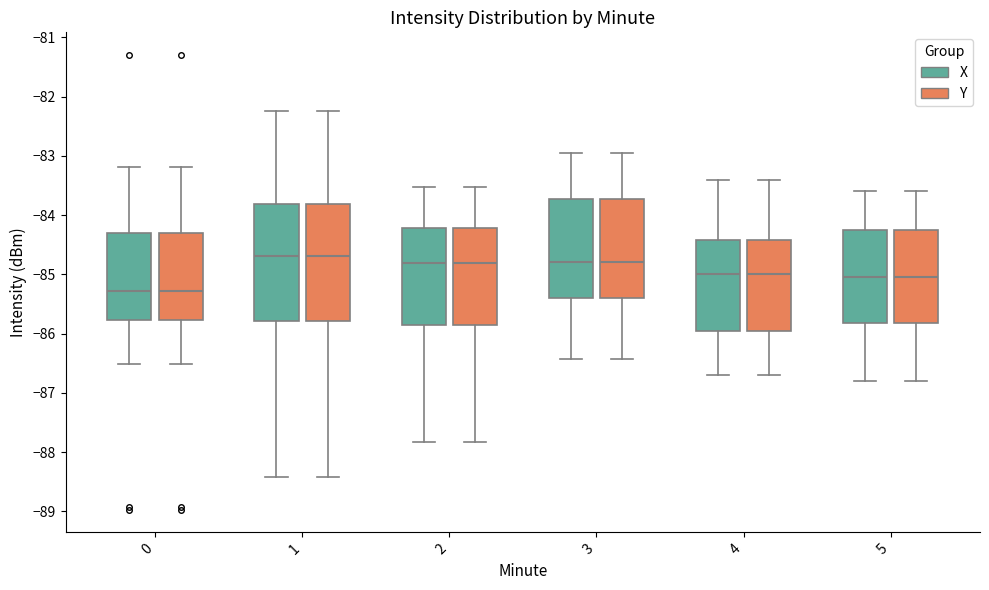

Reading left to right, read every box against the y-axis: the position of its median line, the range the box covers, and the ends of its whiskers. The values are not printed on the chart, so give them approximately, as read against the axis.

0 (X): median -85.3, box -85.8 to -84.3, whiskers -86.5 to -83.2
0 (Y): median -85.3, box -85.8 to -84.3, whiskers -86.5 to -83.2
1 (X): median -84.7, box -85.8 to -83.8, whiskers -88.4 to -82.2
1 (Y): median -84.7, box -85.8 to -83.8, whiskers -88.4 to -82.2
2 (X): median -84.8, box -85.9 to -84.2, whiskers -87.8 to -83.5
2 (Y): median -84.8, box -85.9 to -84.2, whiskers -87.8 to -83.5
3 (X): median -84.8, box -85.4 to -83.7, whiskers -86.4 to -83.0
3 (Y): median -84.8, box -85.4 to -83.7, whiskers -86.4 to -83.0
4 (X): median -85.0, box -85.9 to -84.4, whiskers -86.7 to -83.4
4 (Y): median -85.0, box -85.9 to -84.4, whiskers -86.7 to -83.4
5 (X): median -85.0, box -85.8 to -84.2, whiskers -86.8 to -83.6
5 (Y): median -85.0, box -85.8 to -84.2, whiskers -86.8 to -83.6